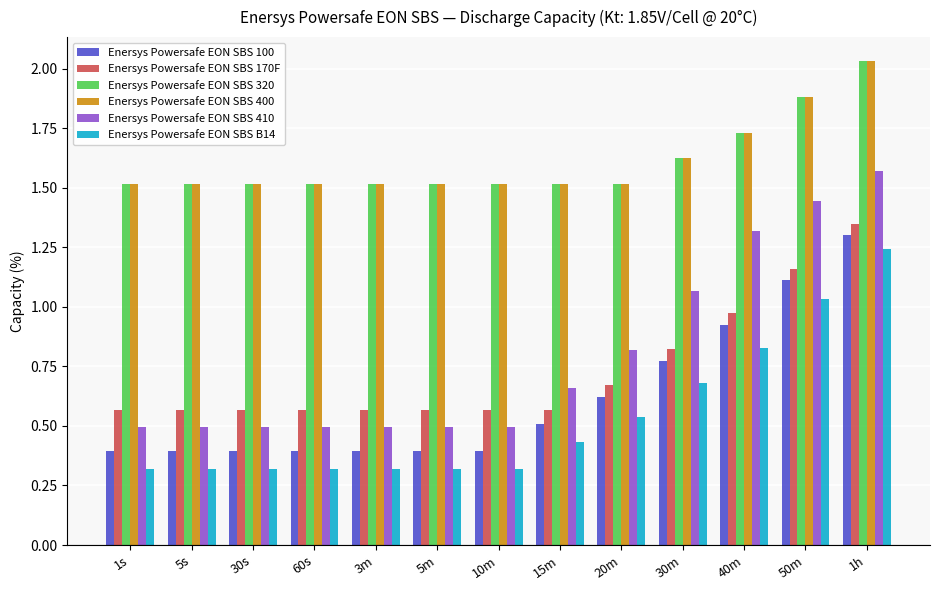

At how many categories does at least one series exceed 1?

13